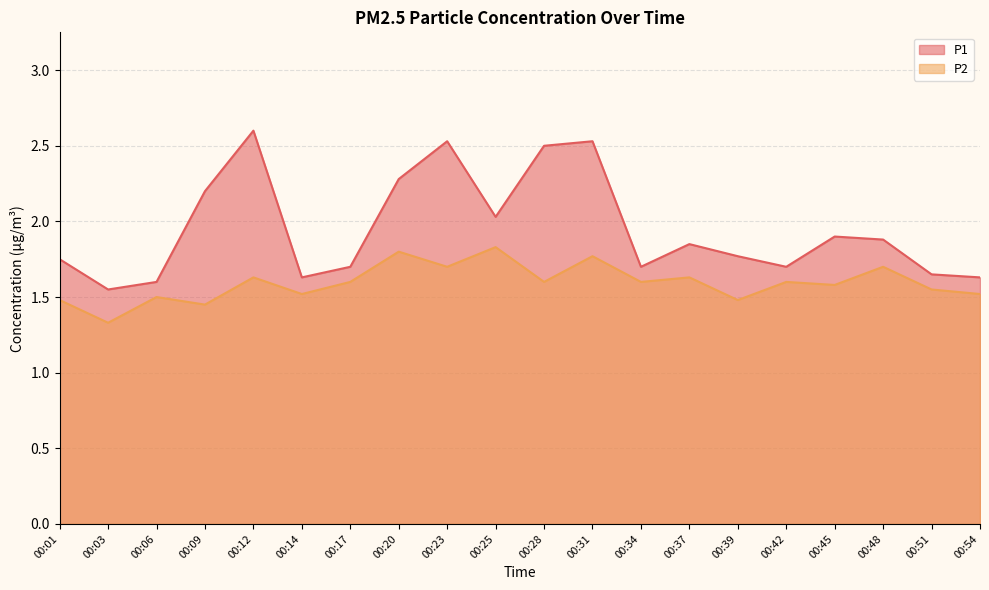

True or false: P2 and P1 intersect in this chart.

False